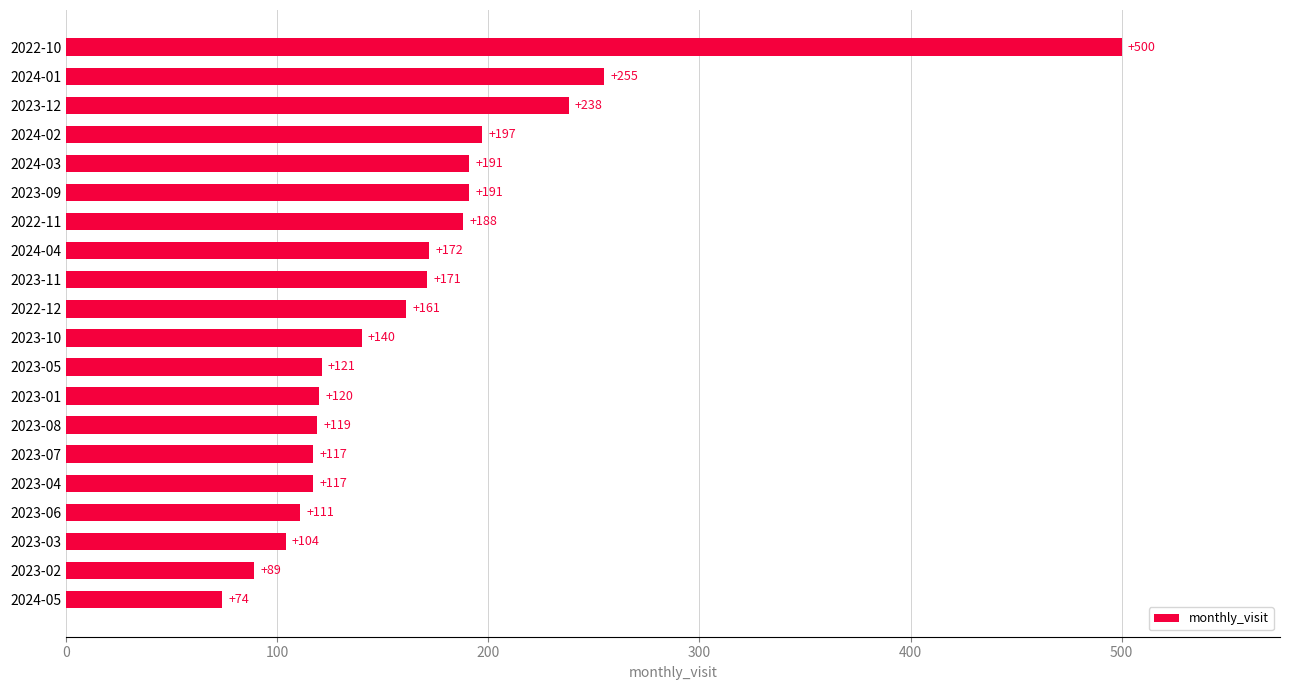

What is the maximum value shown in the chart?

500